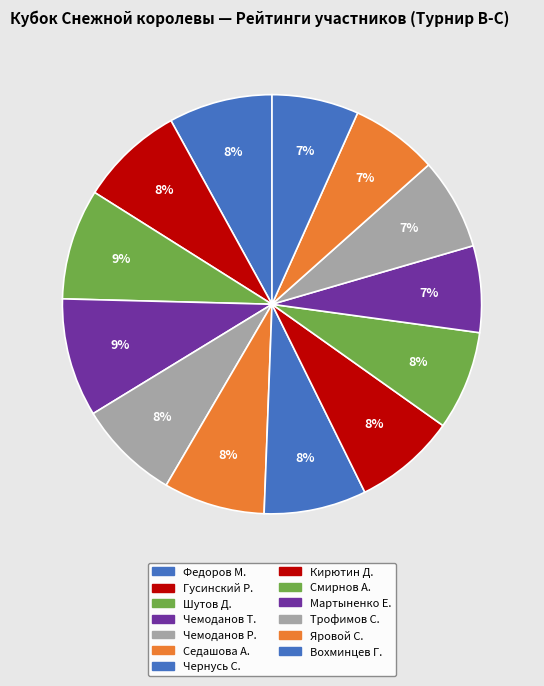

How many segments does this pie chart have?

13